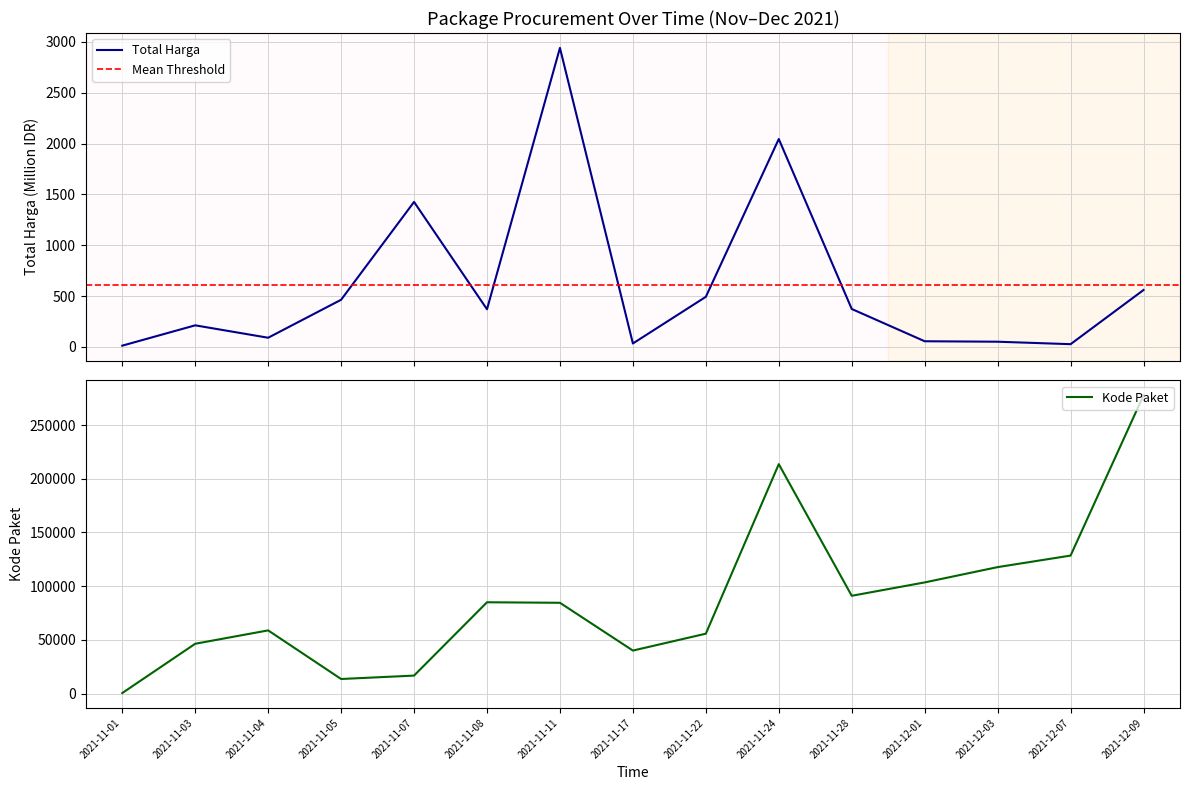

At which category is the sum across all series the highest?

2021-12-09